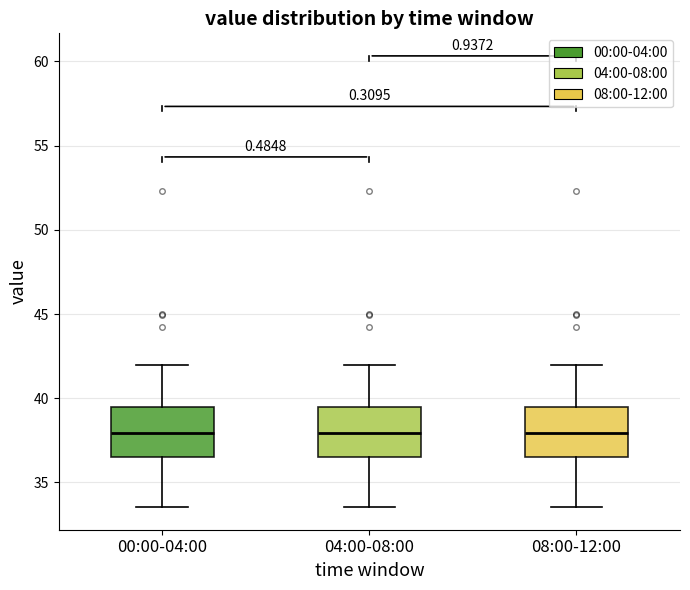

Reading left to right, read every box against the y-axis: the position of its median line, the range the box covers, and the ends of its whiskers. The values are not printed on the chart, so give them approximately, as read against the axis.

00:00-04:00: median 38.0, box 36.5 to 39.5, whiskers 33.5 to 42.0
04:00-08:00: median 38.0, box 36.5 to 39.5, whiskers 33.5 to 42.0
08:00-12:00: median 38.0, box 36.5 to 39.5, whiskers 33.5 to 42.0